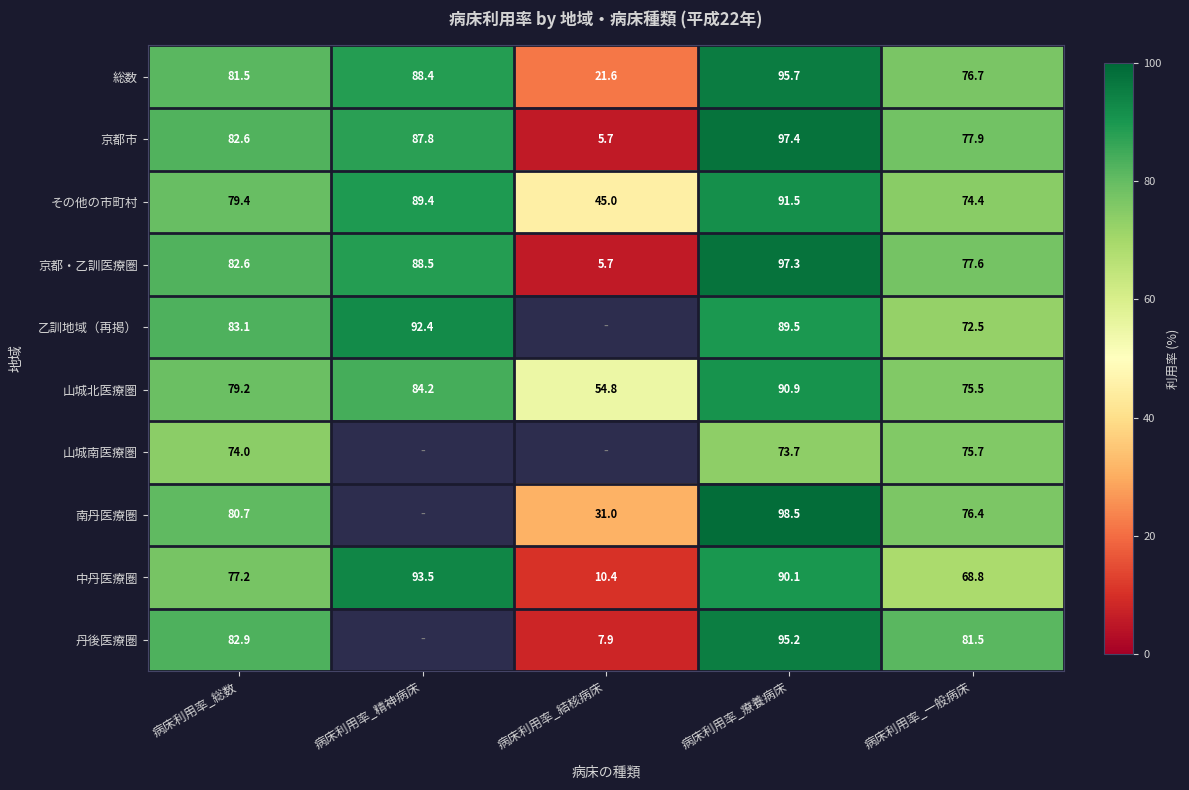

At how many categories does at least one series exceed 19?

5